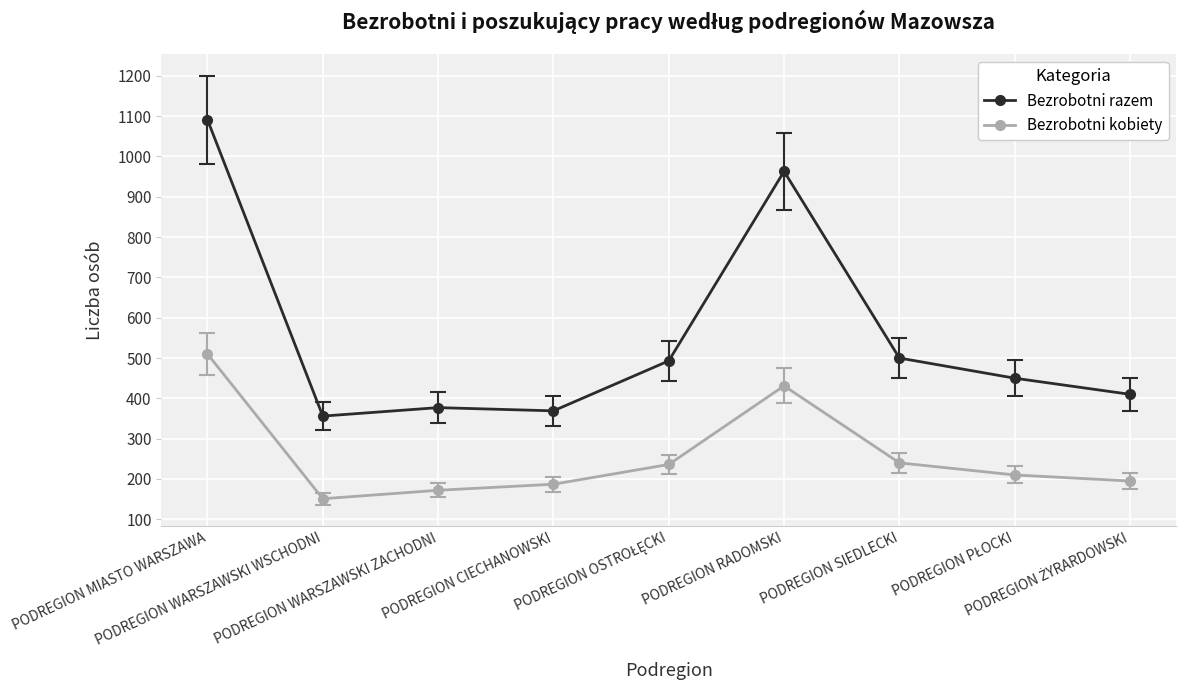

True or false: Bezrobotni kobiety has more than 0 points higher than both neighbors.

True